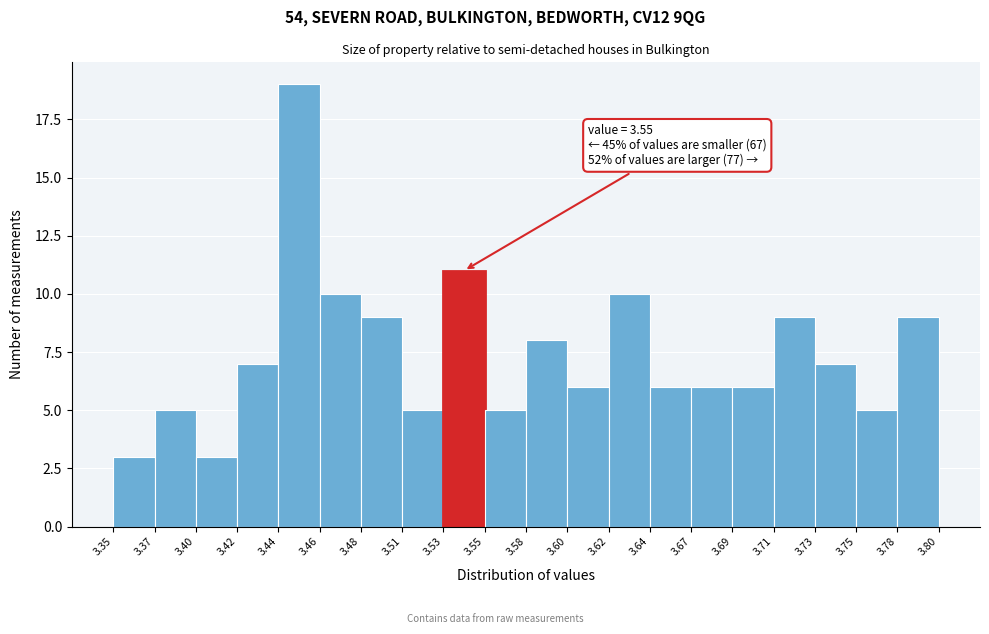

Reading left to right, list all the values displayed in this chart.

3.35=3	3.37=5	3.40=3	3.42=7	3.44=19	3.46=10	3.48=9	3.51=5	3.53=11	3.55=5	3.58=8	3.60=6	3.62=10	3.64=6	3.67=6	3.69=6	3.71=9	3.73=7	3.75=5	3.78=9